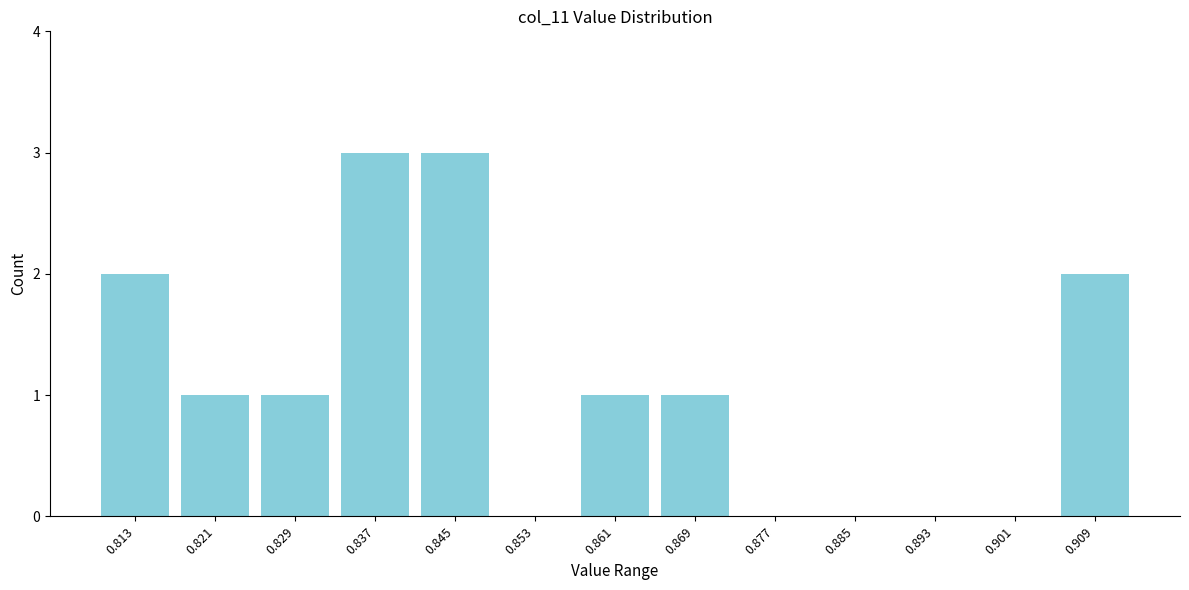

Reading left to right, list every bar in this chart as the range it spans on the x-axis followed by its height. Neither the bar edges nor the heights are printed on the chart, so give them approximately, as read against the axes.

0.809 to 0.817: 2
0.817 to 0.825: 1
0.825 to 0.833: 1
0.833 to 0.841: 3
0.841 to 0.849: 3
0.849 to 0.857: 0
0.857 to 0.865: 1
0.865 to 0.873: 1
0.873 to 0.881: 0
0.881 to 0.889: 0
0.889 to 0.897: 0
0.897 to 0.905: 0
0.905 to 0.913: 2